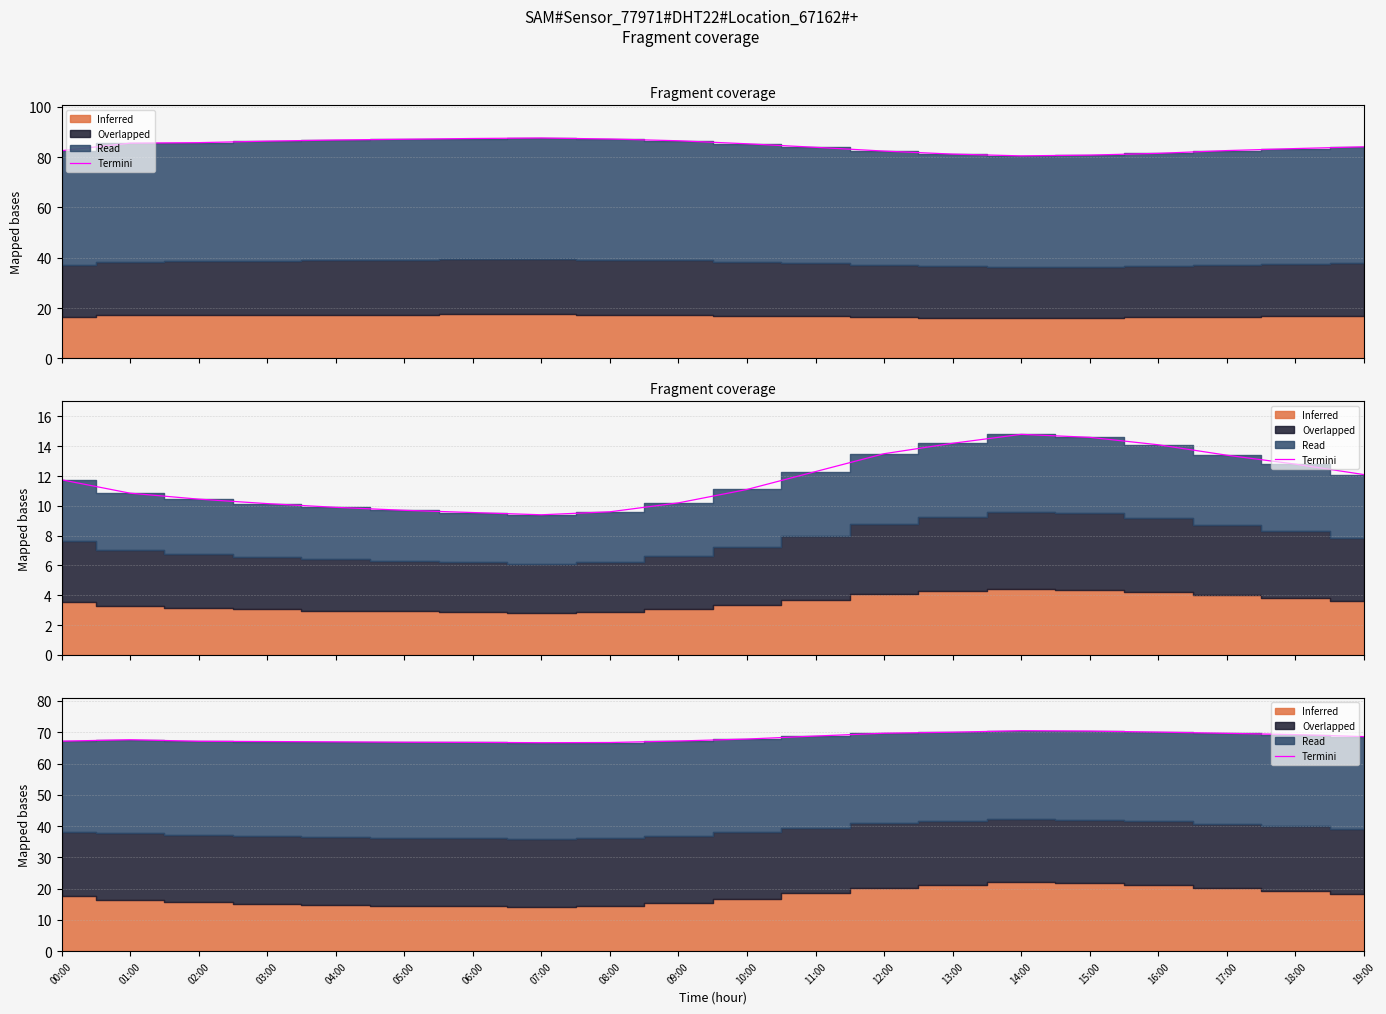

How many points are higher than both their immediate neighbors (excluding endpoints)?

2